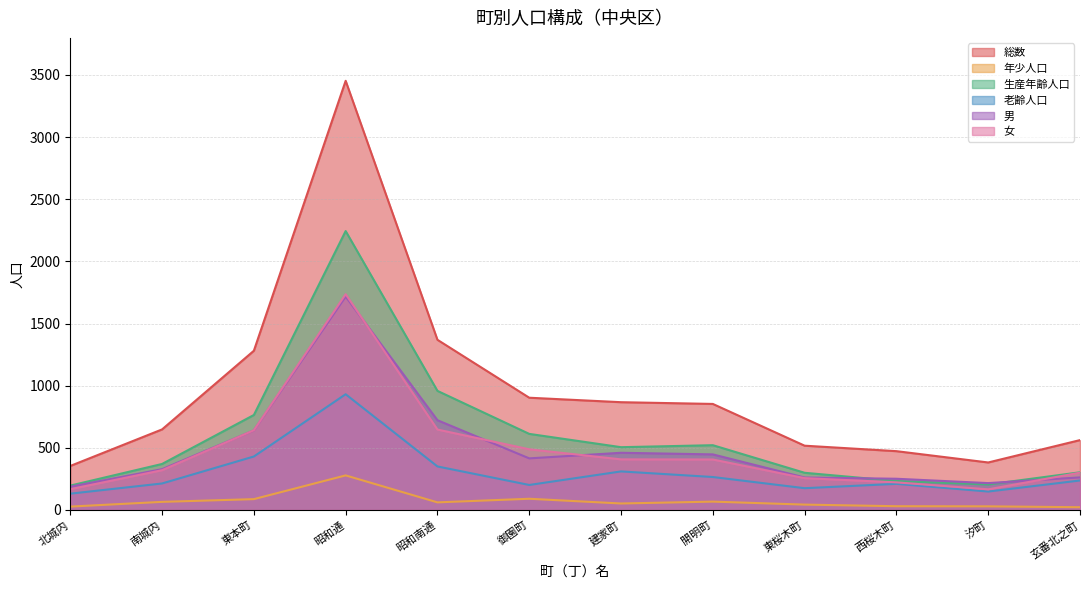

Is it true that 男 equals 640 at 東本町?

True